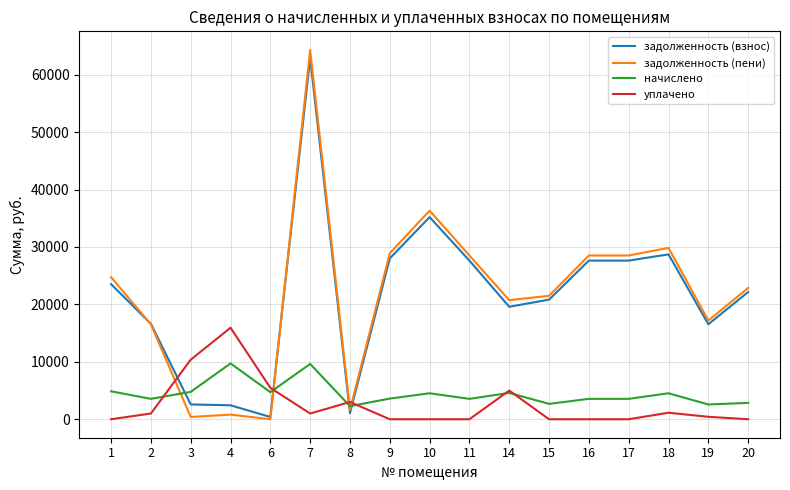

Is the value of задолженность (пени) at 4 greater than the value of задолженность (взнос) at 11?

No